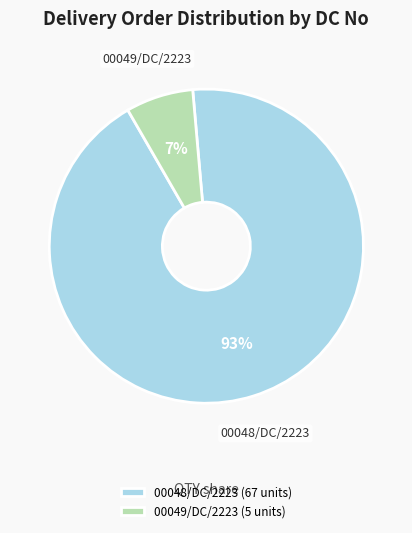

Rank the categories by value from highest to lowest.

00048/DC/2223, 00049/DC/2223